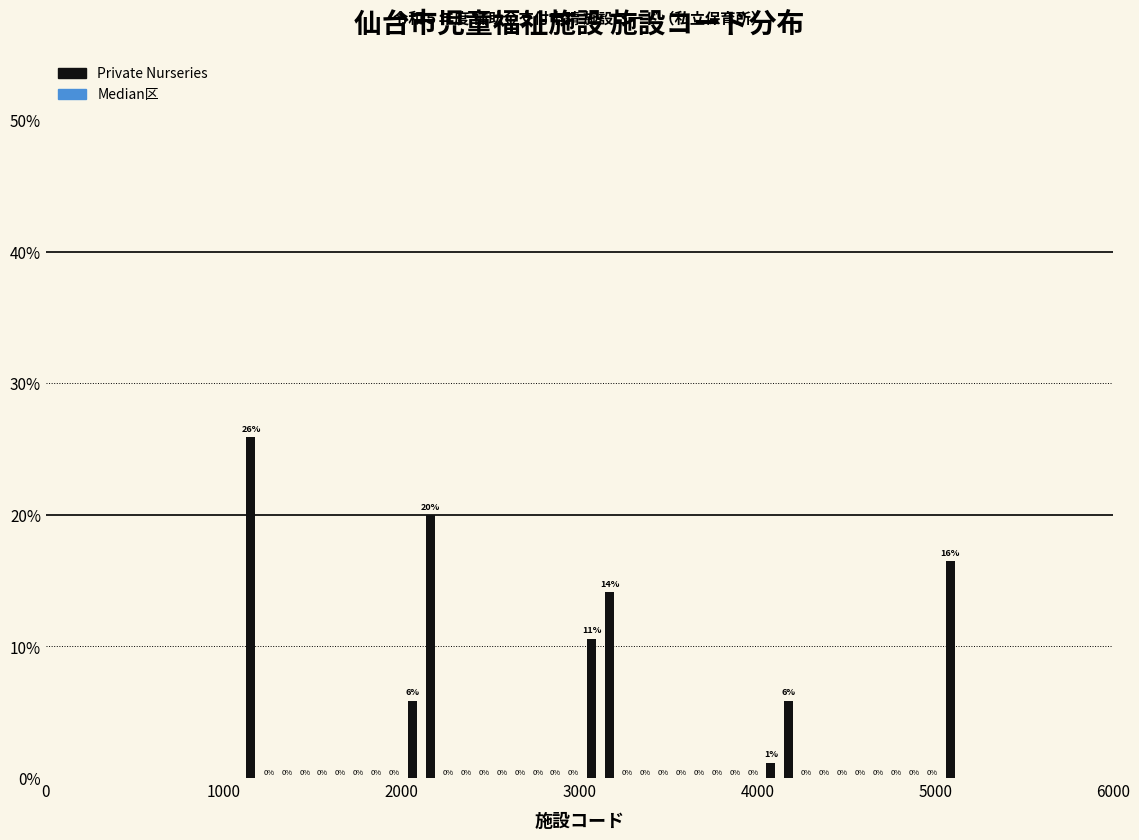

Around what value on the x-axis is the tallest bar? Give the approximate position of its centre, as read against the axis.

1200